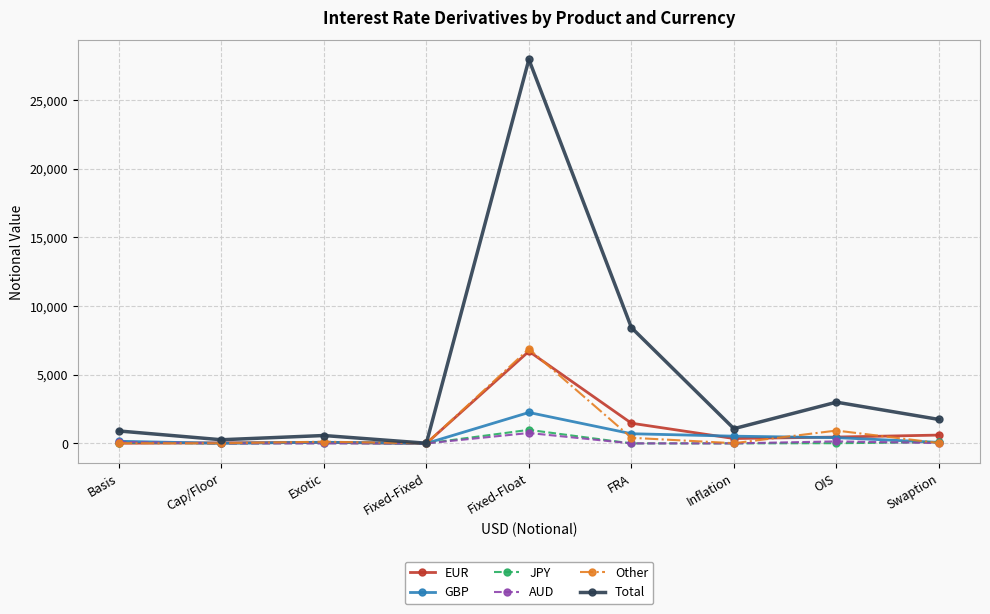

Which series has the largest total across all categories?

Total